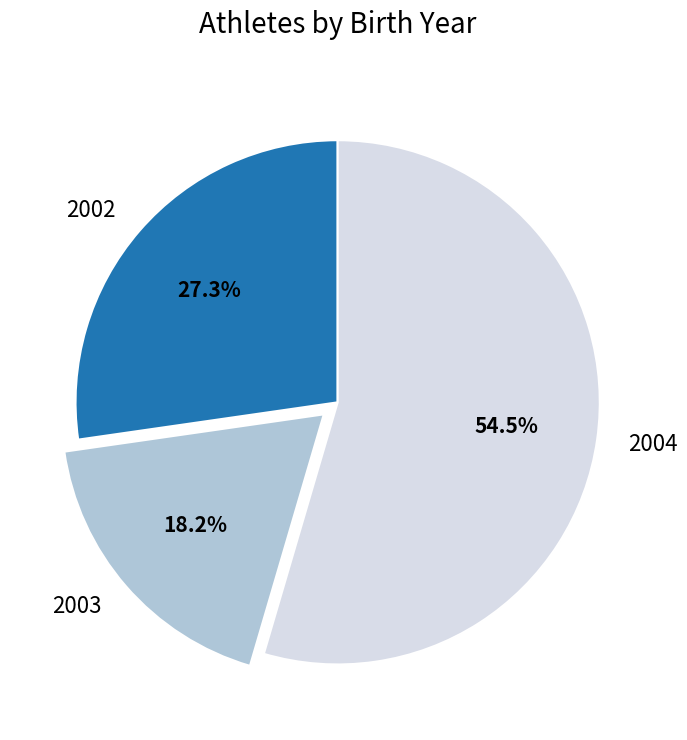

Rank the categories by value from lowest to highest.

2003, 2002, 2004